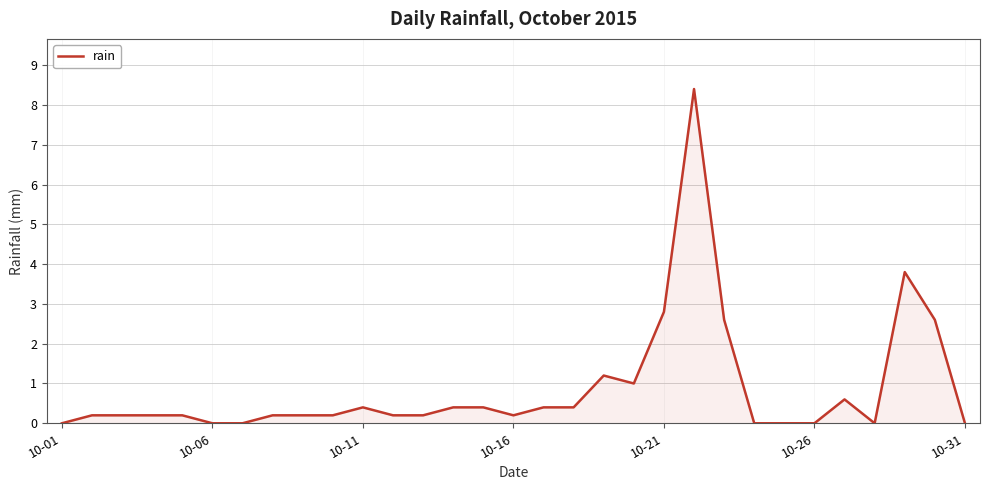

True or false: the data has more than 0 interior local peaks.

True